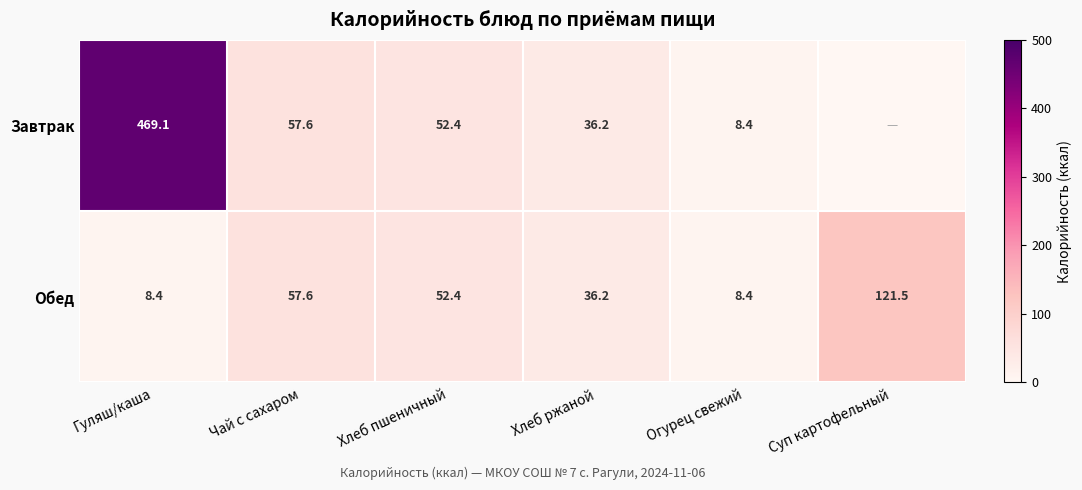

At which label is Обед closest to 64?

Чай с сахаром